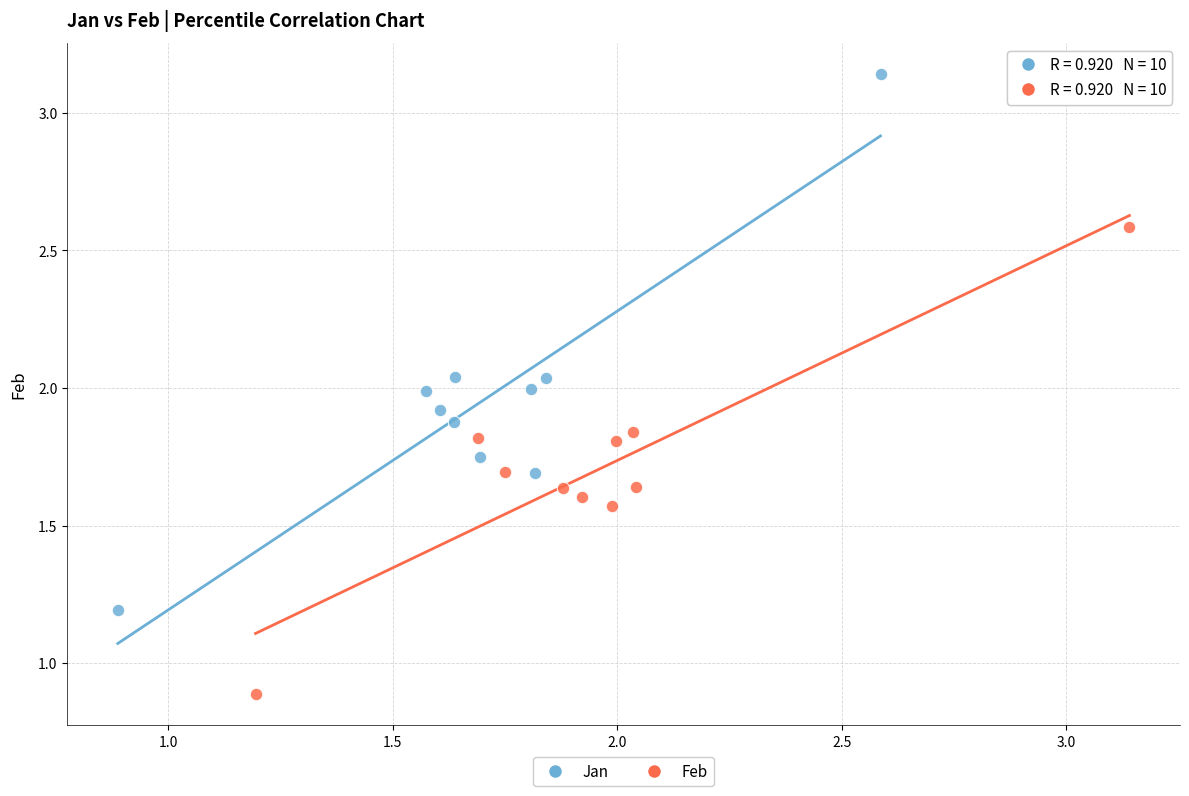

Which series has the largest Y range (max minus min)?

Jan